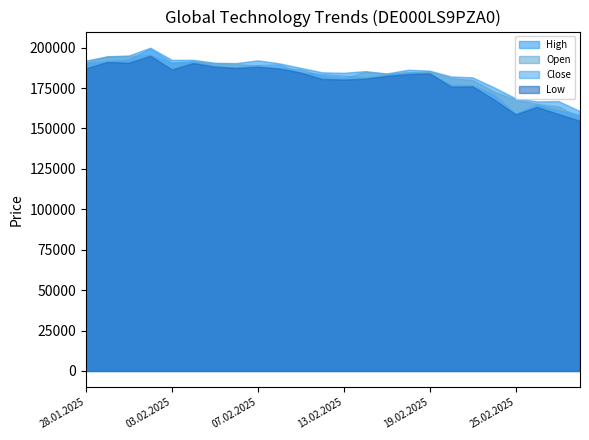

At 19.02.2025, list the series in order from largest to smallest.

High, Open, Close, Low